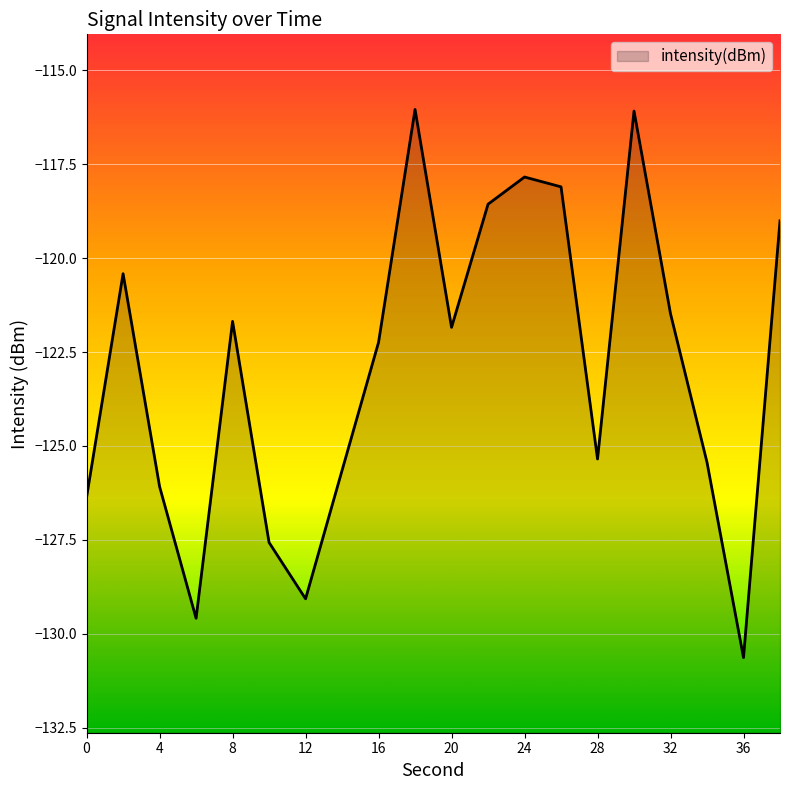

Between 26 and 10, which is larger?

26